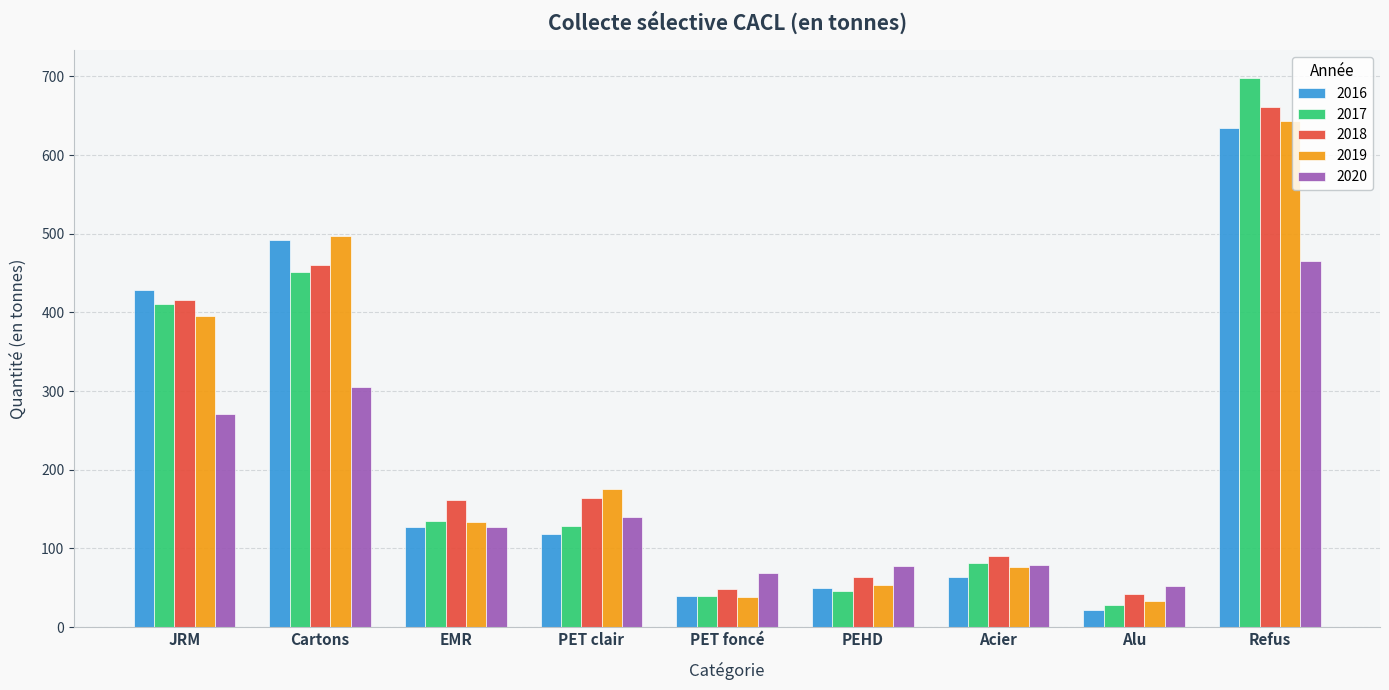

At how many categories does at least one series exceed 392?

3